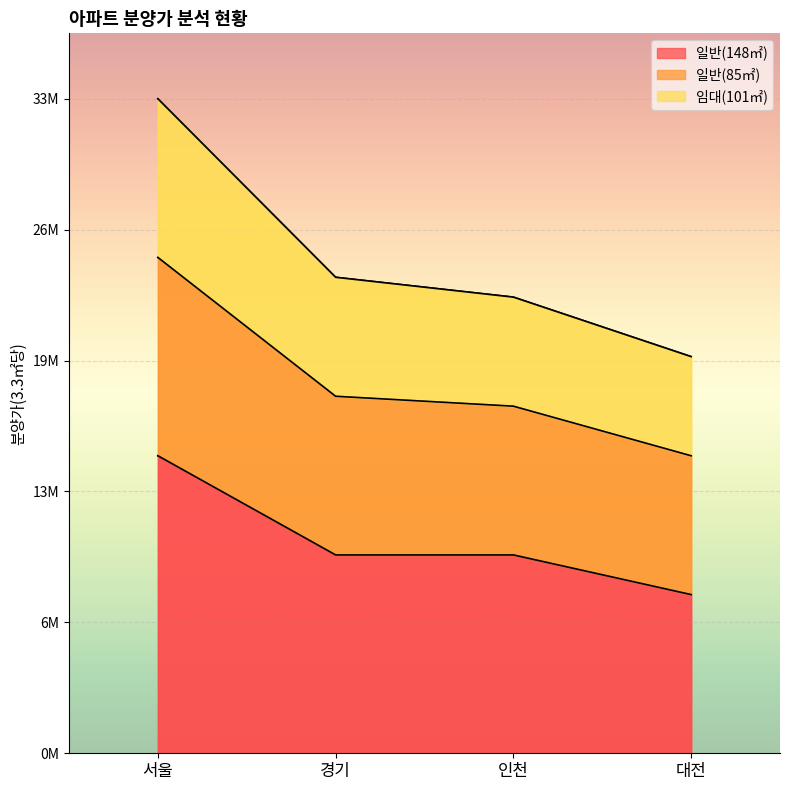

What are all the series names shown in the legend?

일반(148㎡), 일반(85㎡), 임대(101㎡)